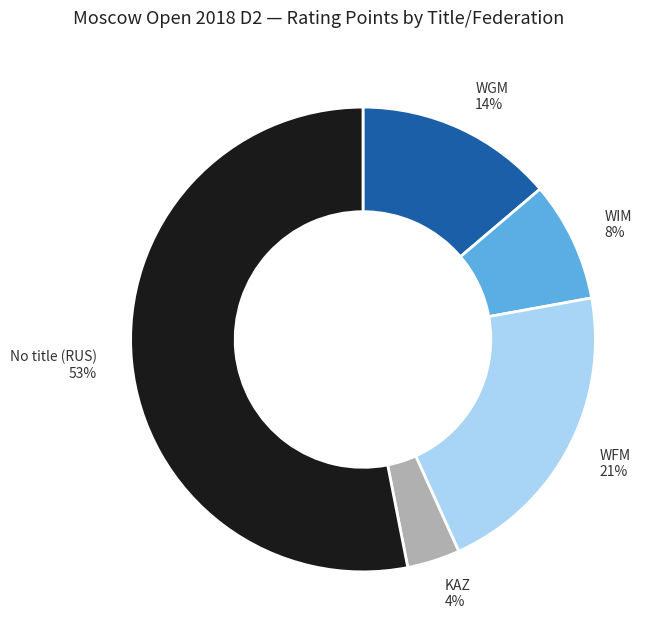

How many segments does this pie chart have?

5